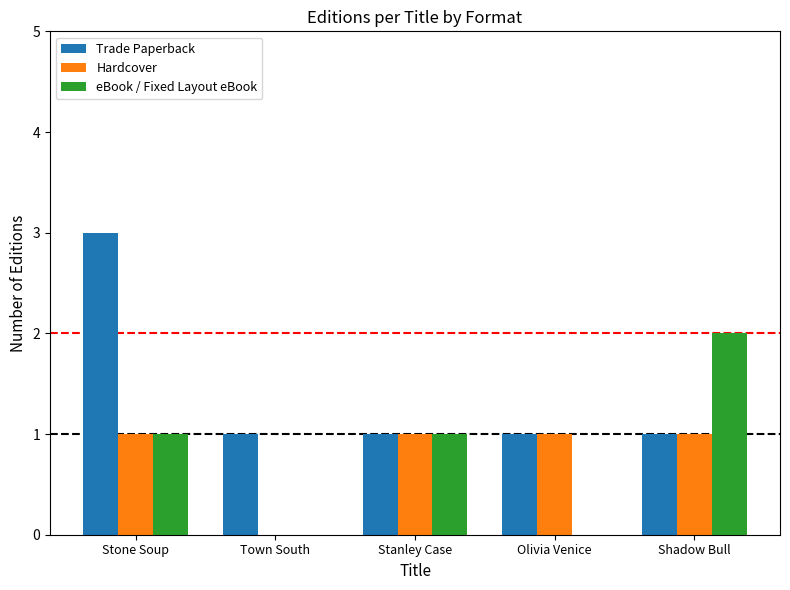

Is the value of eBook / Fixed Layout eBook at Shadow Bull greater than the value of Trade Paperback at Town South?

Yes